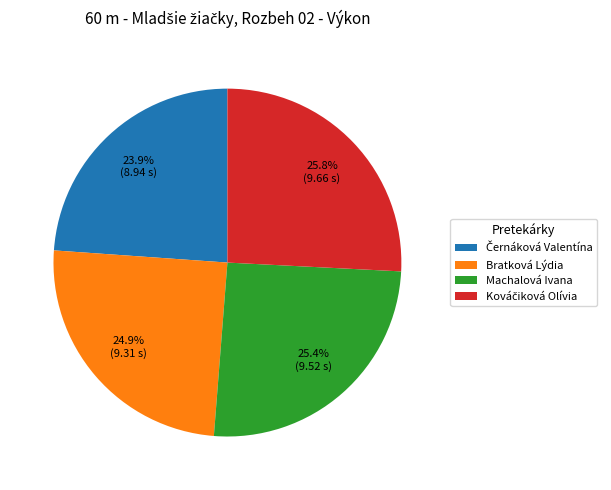

What percentage do Machalová Ivana and Bratková Lýdia together represent?

50.3%